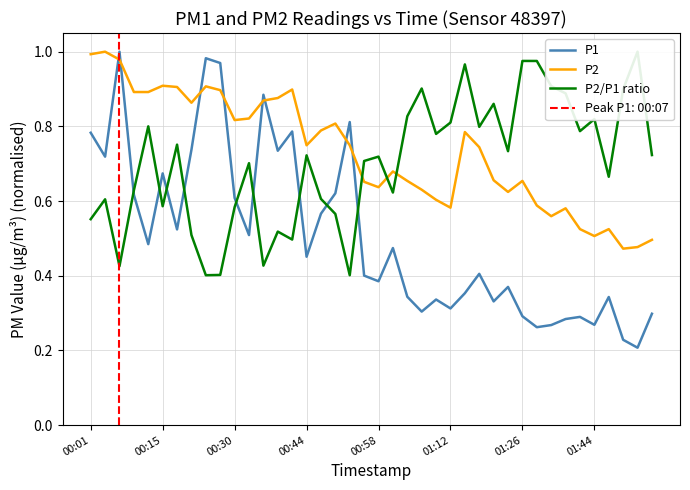

List the series in order of their peak value, highest first.

P1, P2, P2/P1 ratio